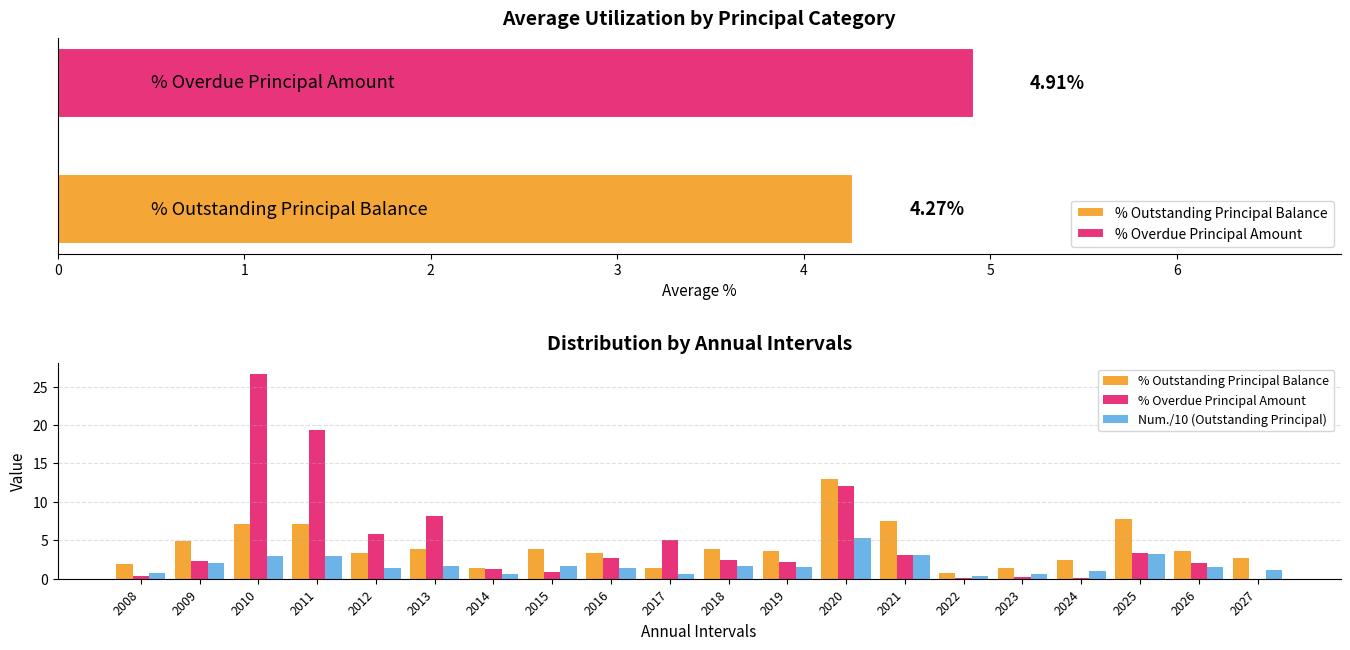

What is the sum of all % Overdue Principal Amount values?

98.3